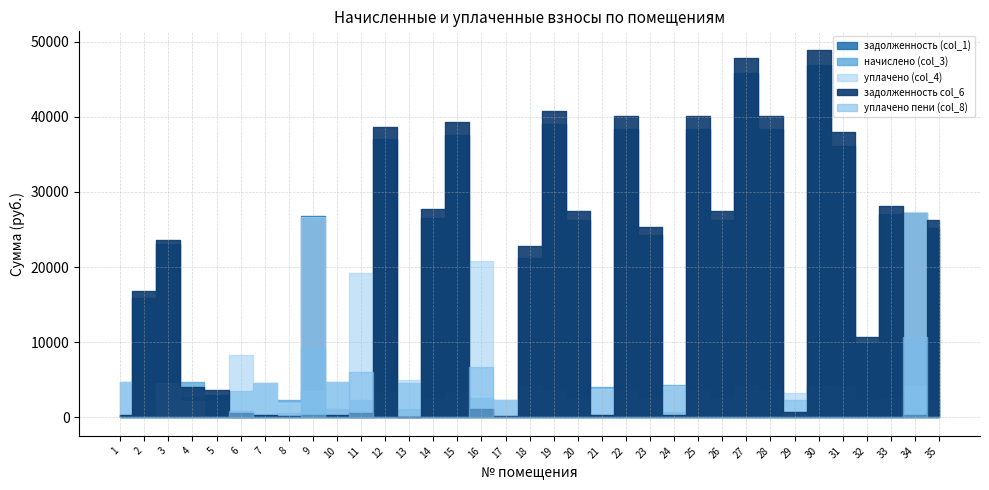

Rank the series by their maximum value, from highest to lowest.

задолженность col_6, задолженность (col_1), уплачено (col_4), уплачено пени (col_8), начислено (col_3)